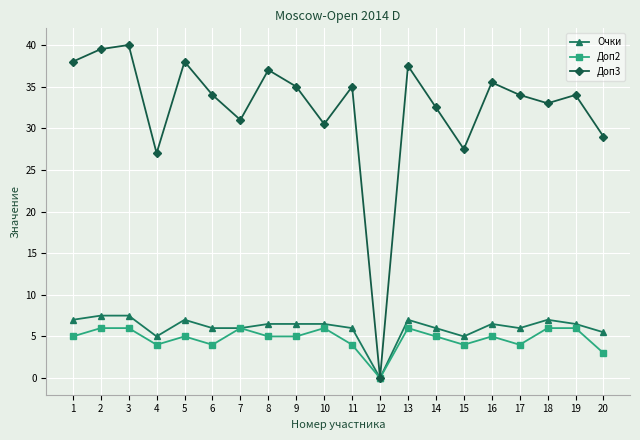

Rank the series at 5 from lowest to highest value.

Доп2, Очки, Доп3